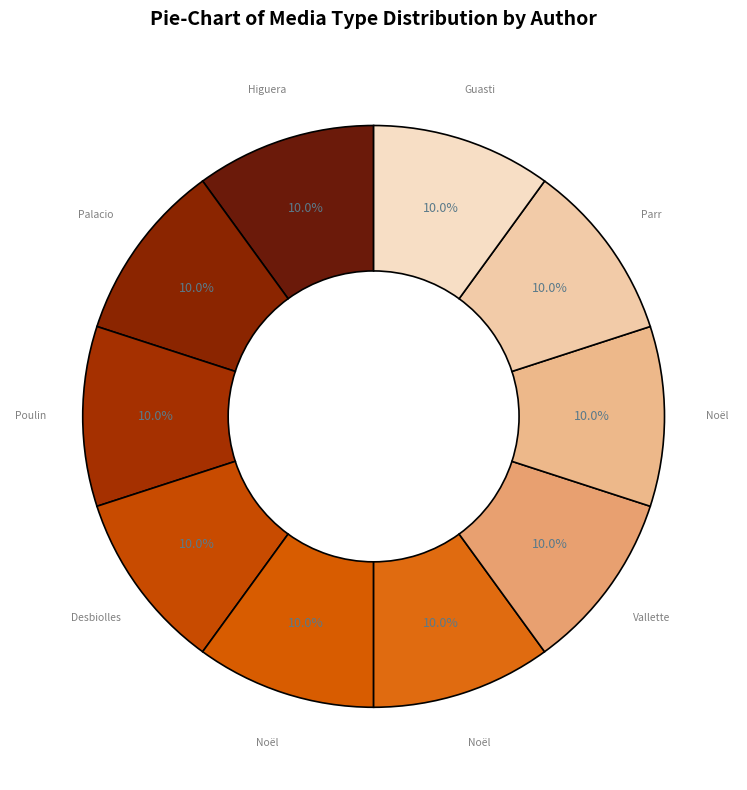

Count the number of slices in the pie.

10